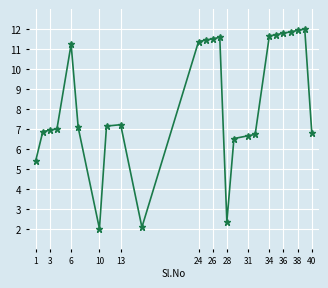

What is the sum of all values?

208.8